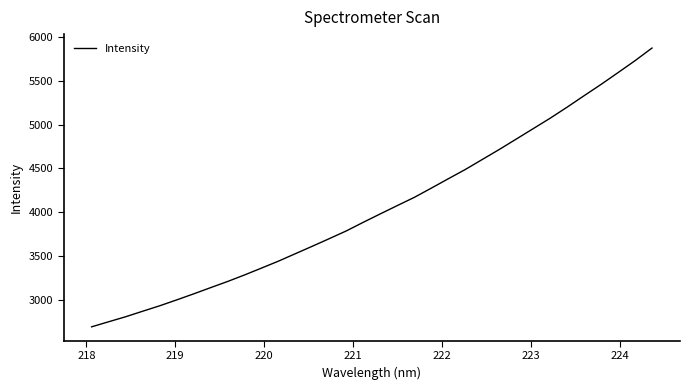

What is the maximum value shown in the chart?

5870.7